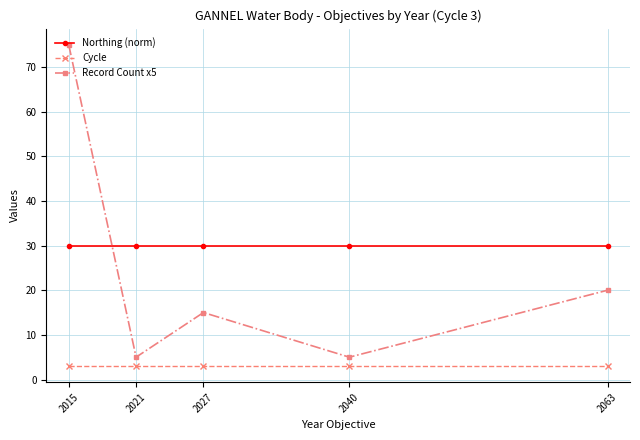

How many distinct data groups are displayed?

3